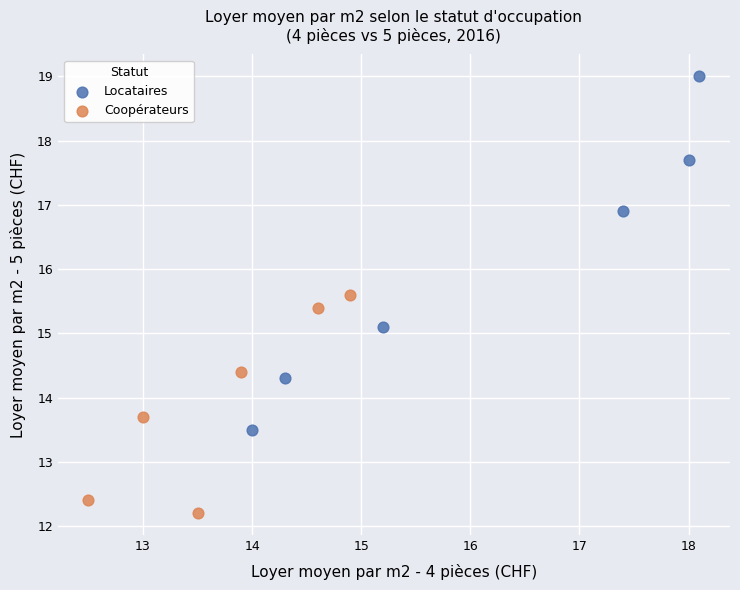

Which series has the widest spread of Y values?

Locataires